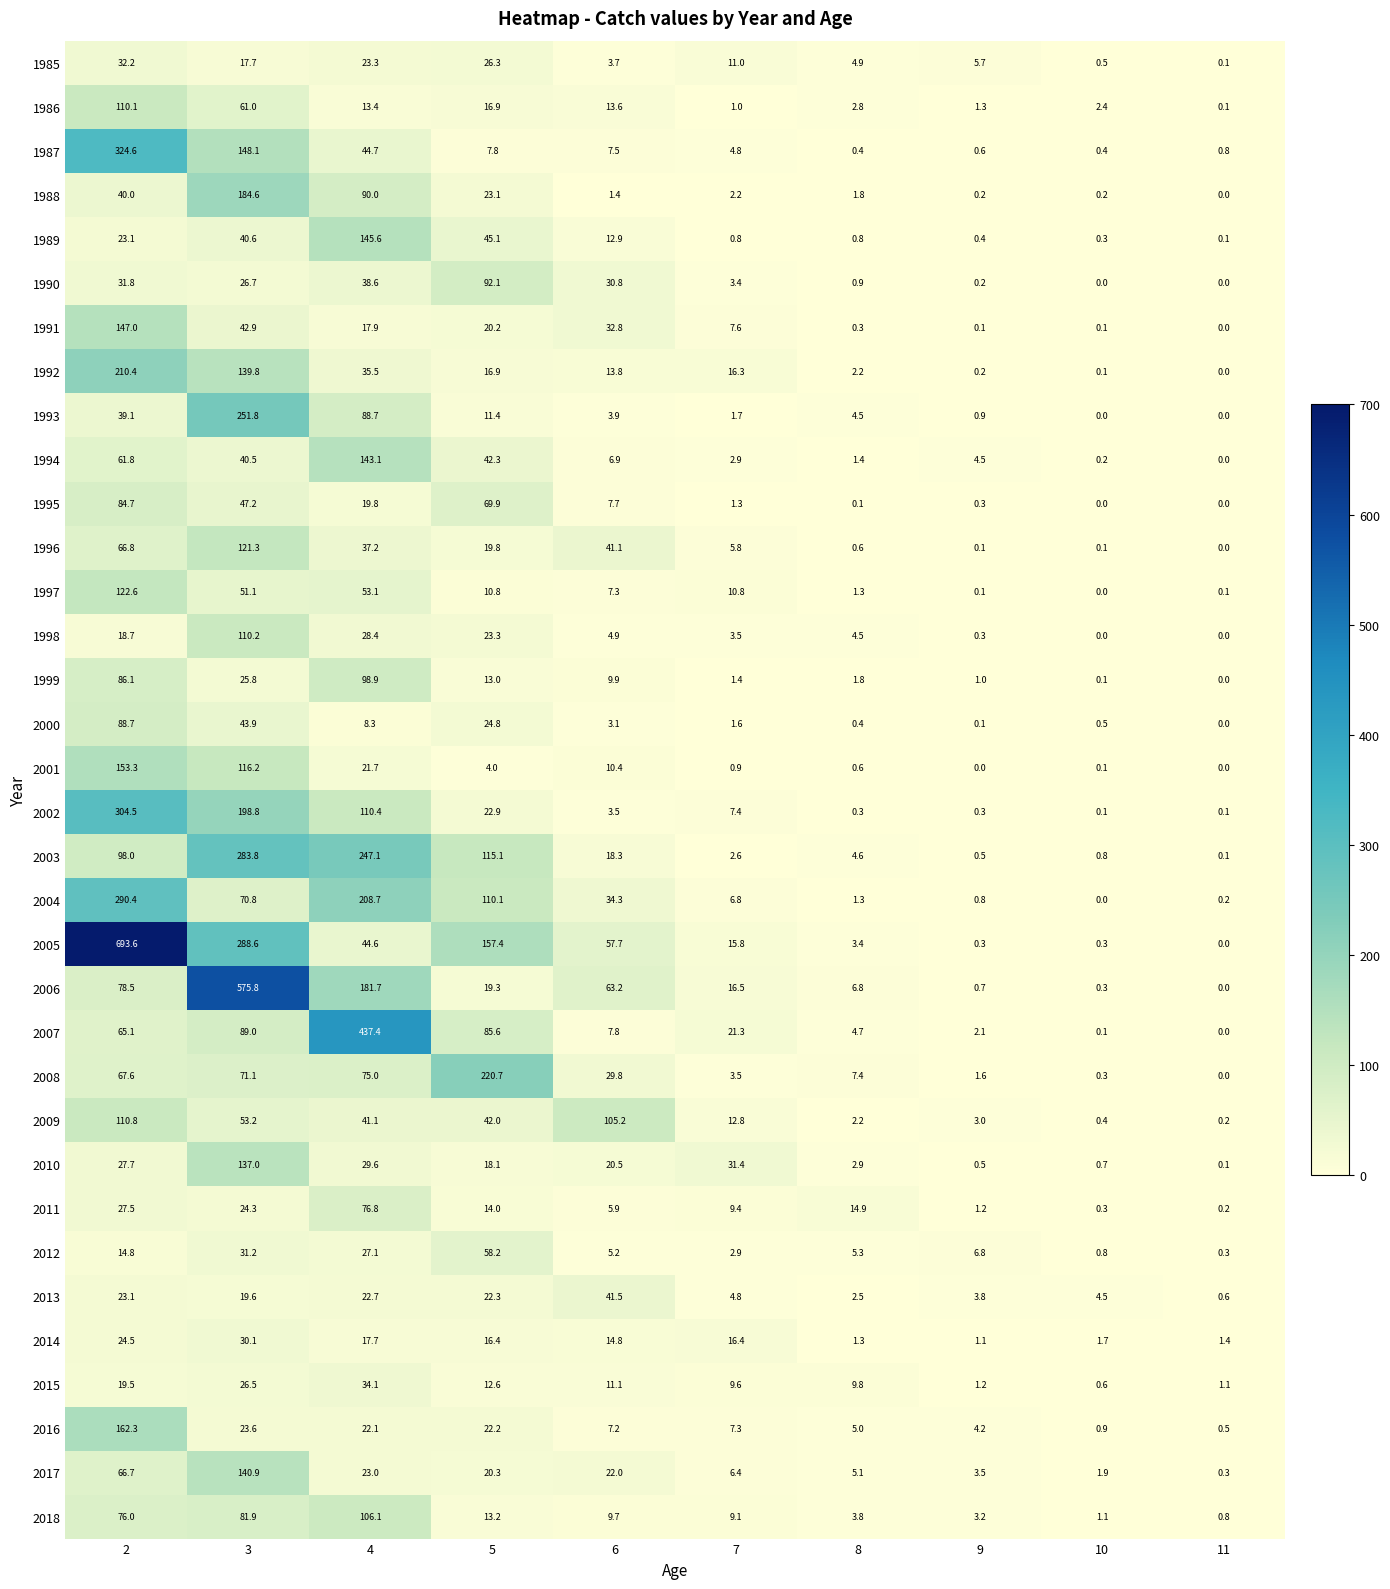

How many values in the 2002 series are below 7?

5